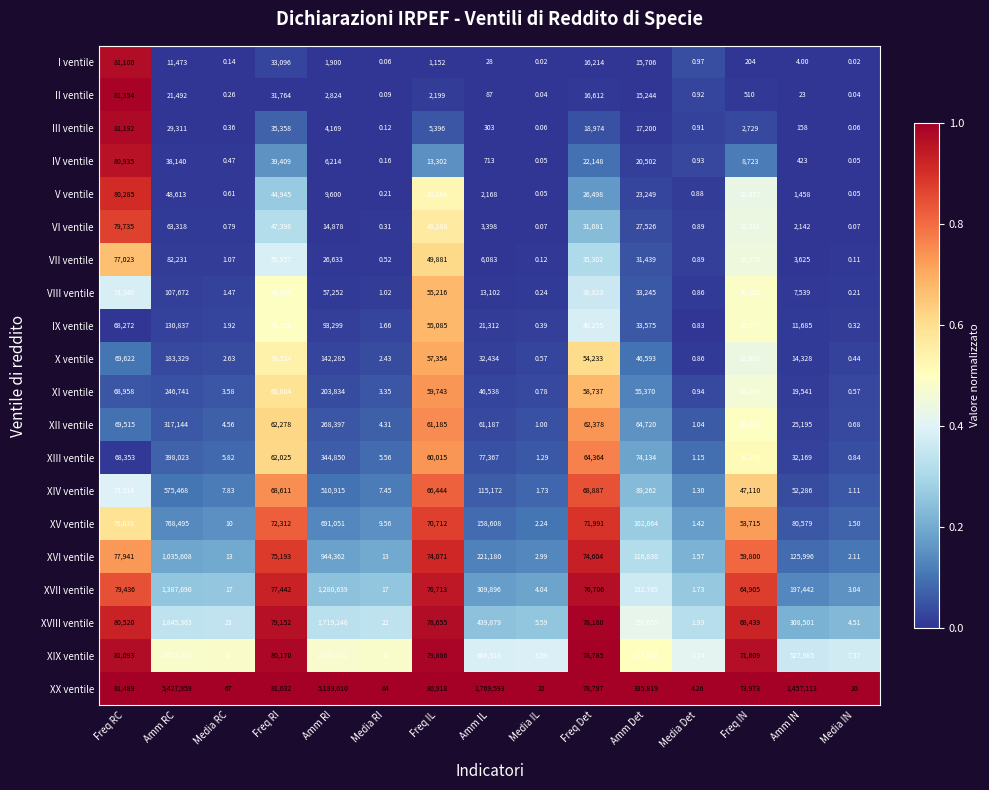

Which series has the largest range (max minus min)?

XX ventile